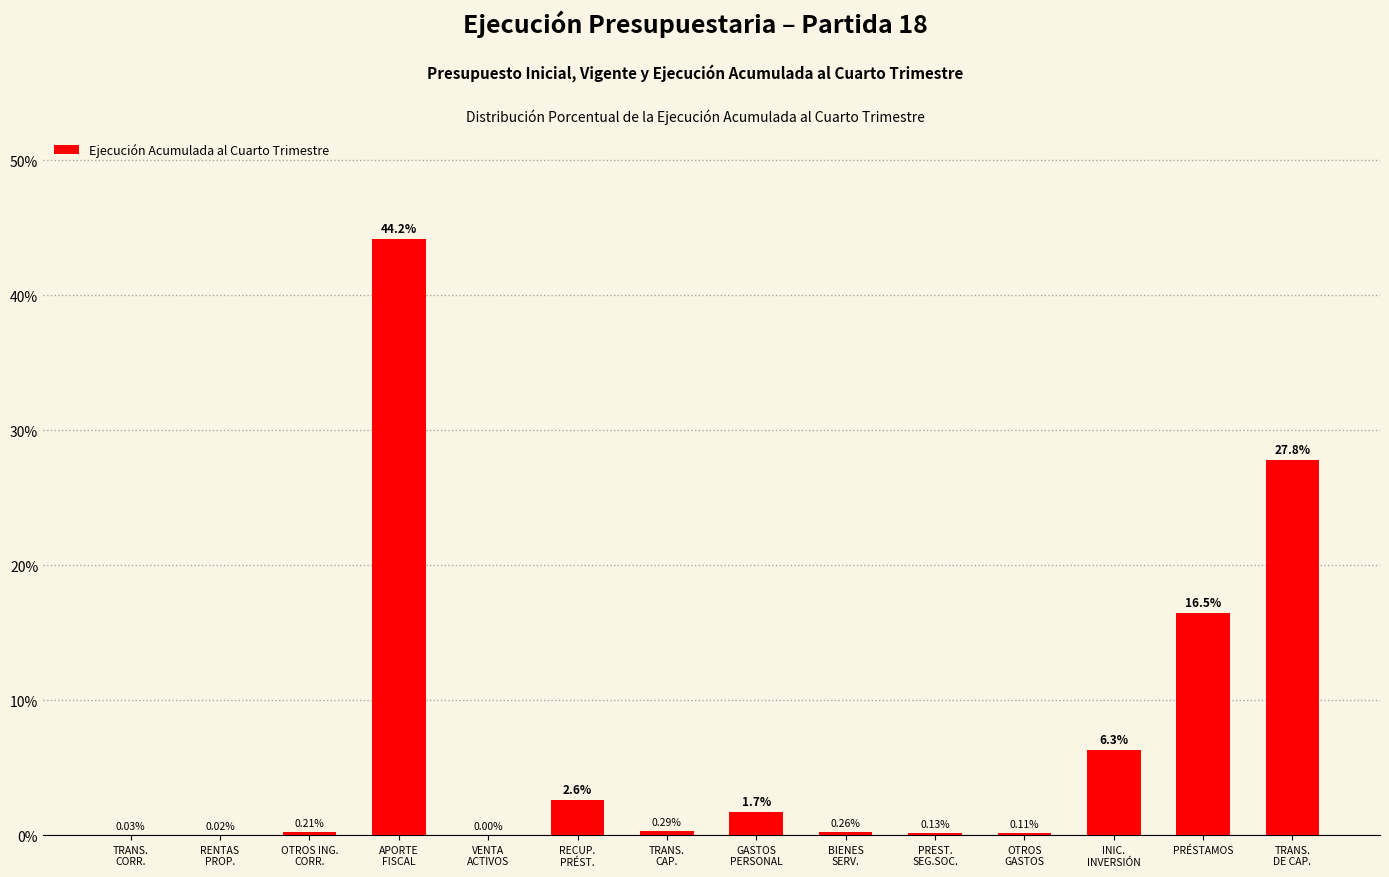

True or false: the data shows 1.4 at INIC.
INVERSIÓN.

False